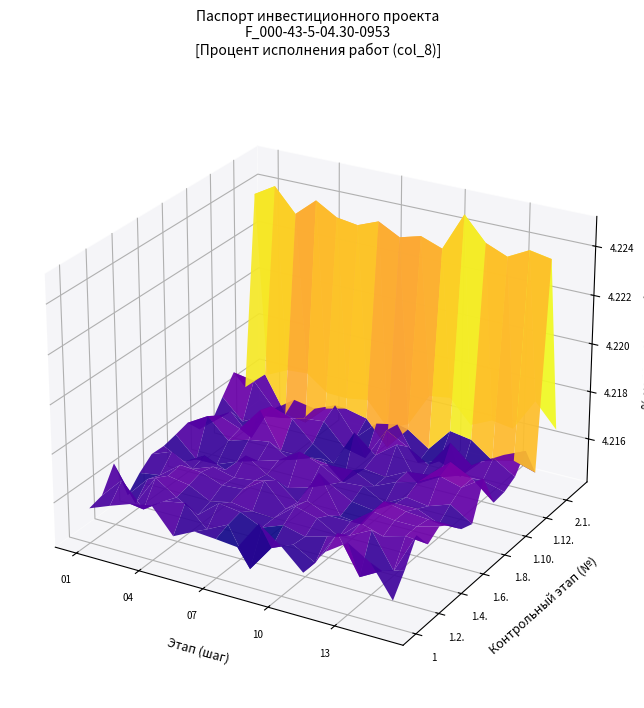

At 5, list the series in order from smallest to largest.

1, 1.1., 1.2., 1.3., 1.4., 1.5., 1.6., 1.7., 1.8., 1.9., 1.10., 1.11., 1.12., 2, 2.2., 2.1.